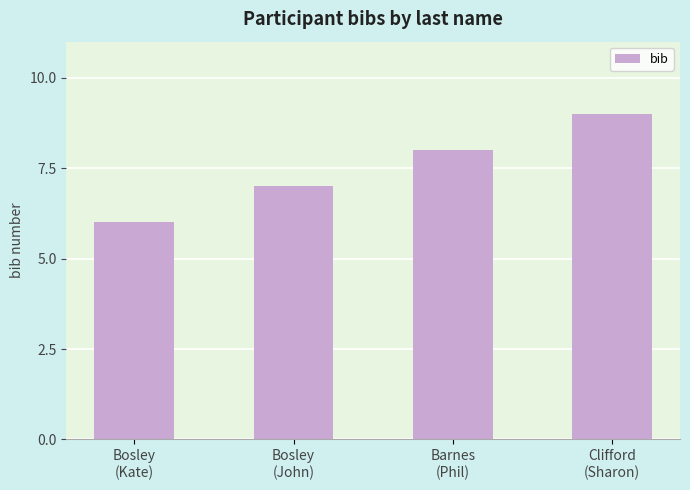

How many series are shown in this chart?

1